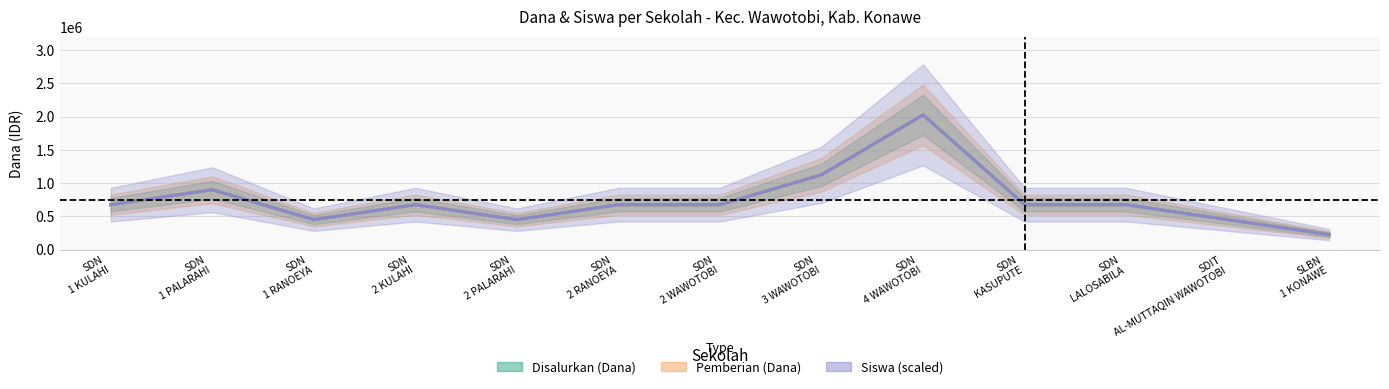

True or false: Siswa Disalurkan and Disalurkan (Dana) cross at least once.

False